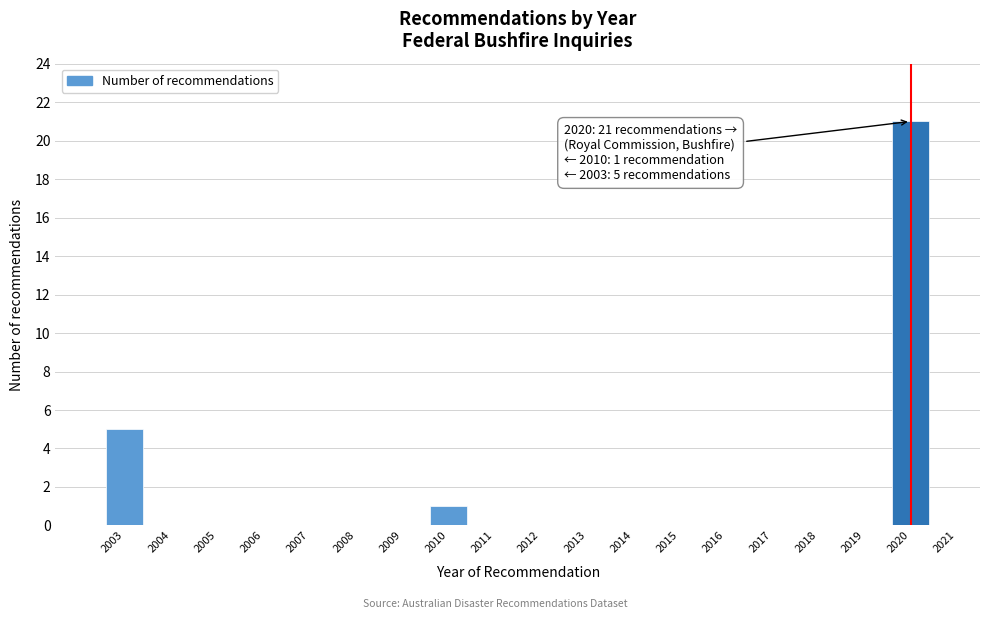

Reading left to right, list all the values displayed in this chart.

2003=5	2004=0	2005=0	2006=0	2007=0	2008=0	2009=0	2010=1	2011=0	2012=0	2013=0	2014=0	2015=0	2016=0	2017=0	2018=0	2019=0	2020=21